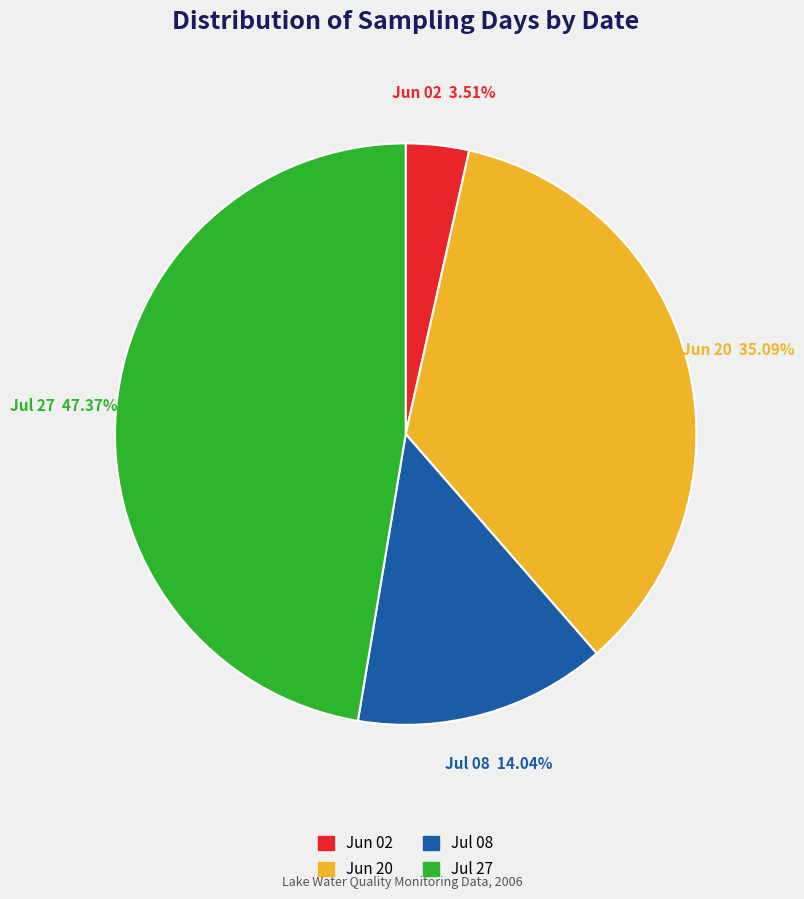

Is there any slice that represents more than half of the pie?

No